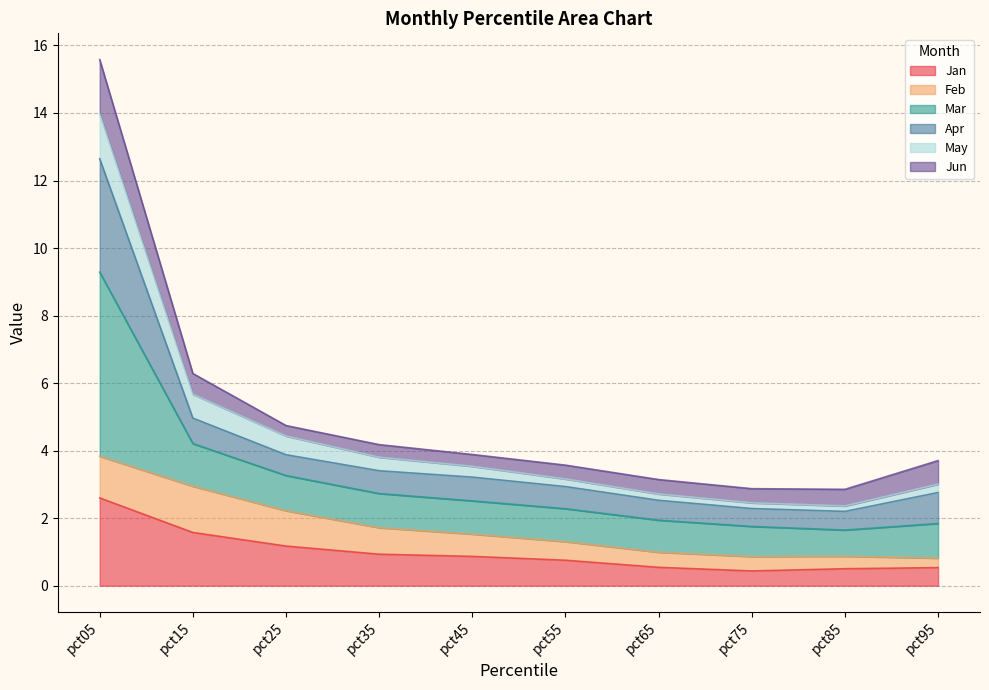

What is the total value across all series at pct15?

6.3